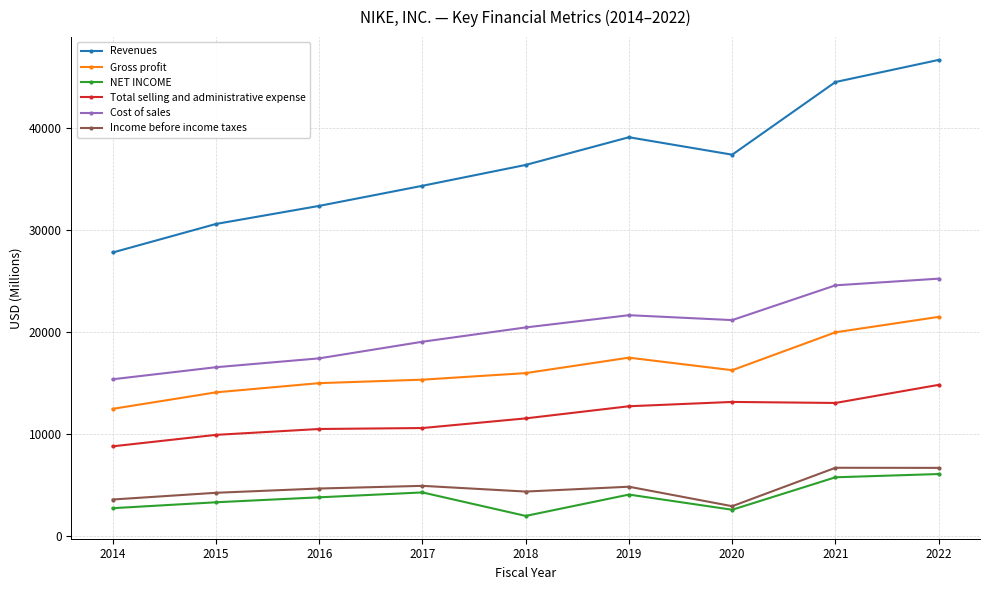

Between 2020 and 2022, which series saw the biggest shift?

Revenues